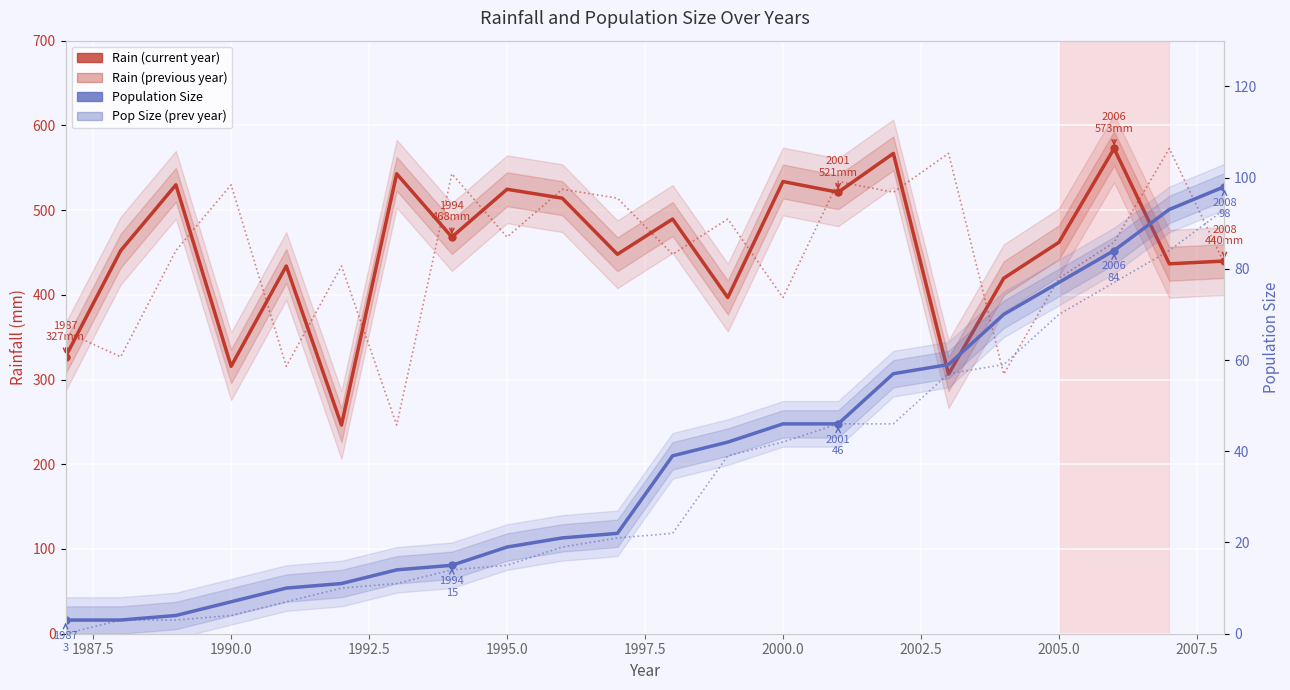

What is the minimum value for Population Size?

3.0